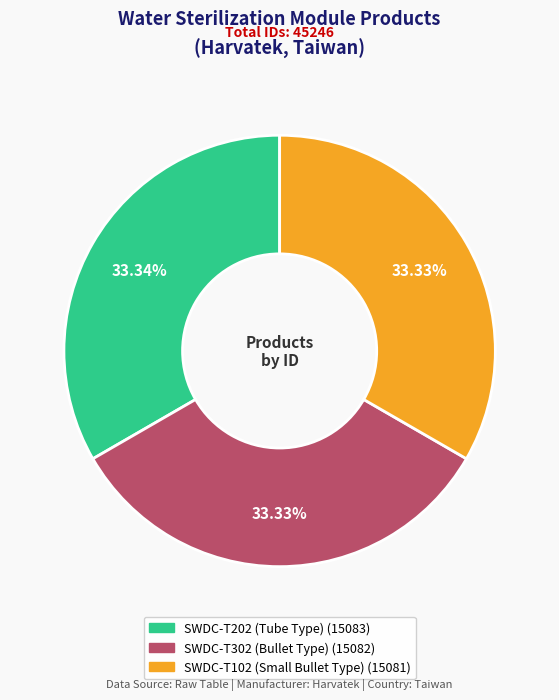

How many slices are in this pie chart?

3